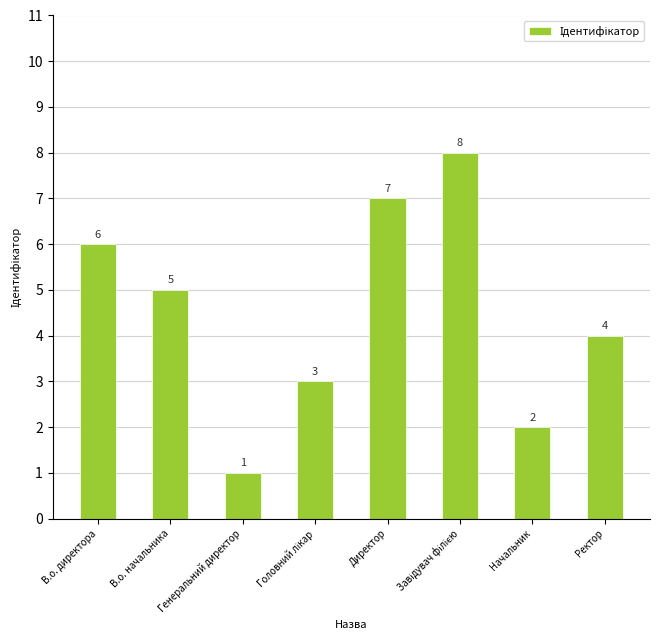

Are the bars grouped side by side (vs. stacked)?

No